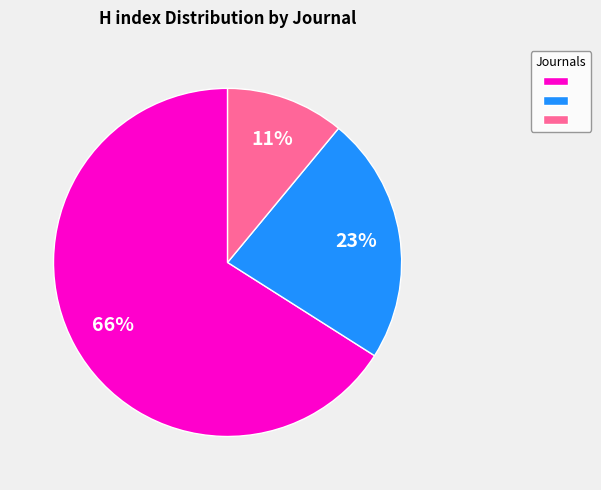

Does any single category account for the majority?

Yes